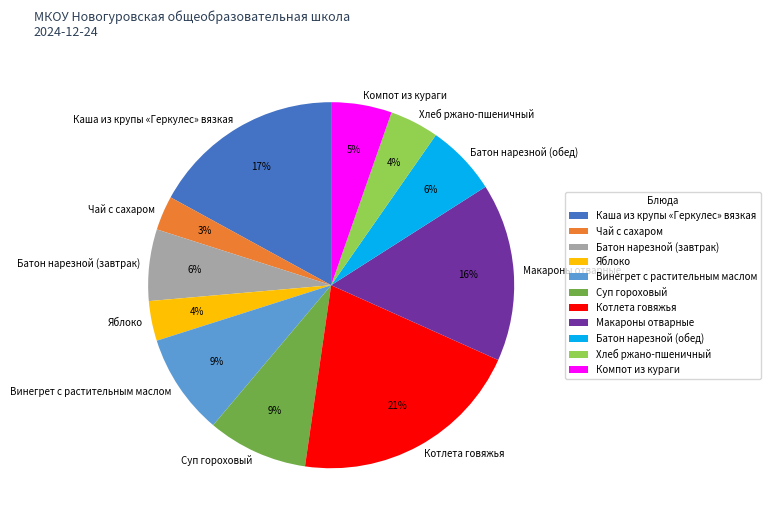

The Чай с сахаром slice represents 10% of the pie. True or false?

False